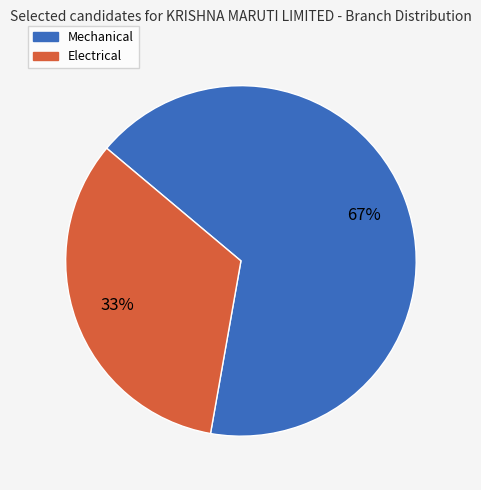

Which slice is the largest?

Mechanical